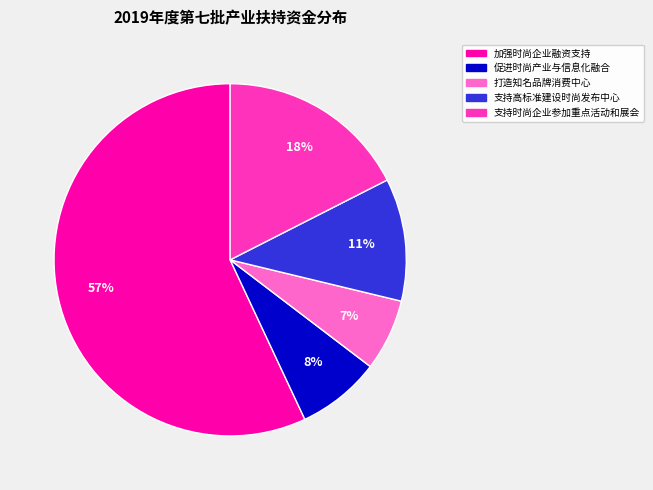

Does any single category account for the majority?

Yes